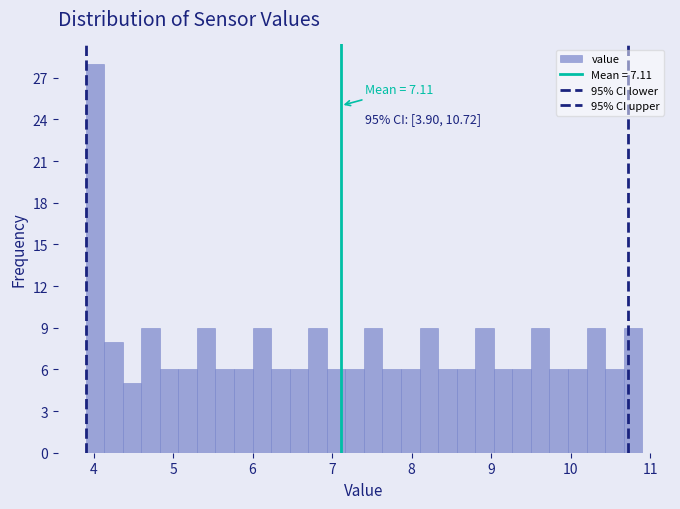

Read against the x-axis, roughly where is the centre of the tallest bar?

4.0